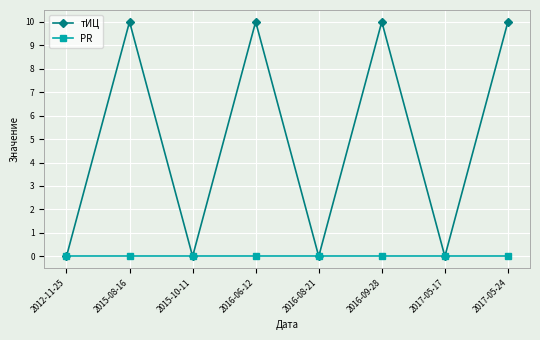

Rank the series by their maximum value, from highest to lowest.

тИЦ, PR